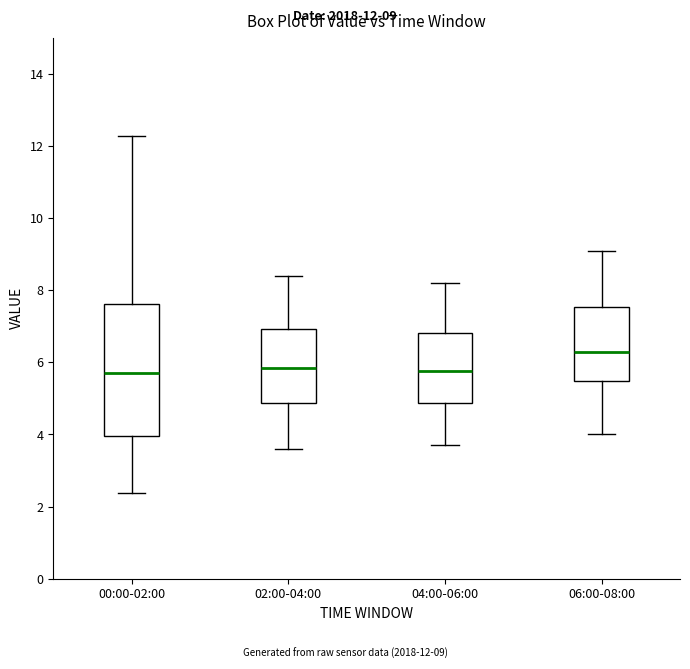

Reading left to right, transcribe this box plot: for each box, give where its median line is, the range the box spans, and where its two whiskers end, as read against the y-axis. The values are not printed on the chart, so give them approximately, as read against the axis.

00:00-02:00: median 5.8, box 4.0 to 7.6, whiskers 2.4 to 12.2
02:00-04:00: median 5.8, box 4.8 to 7.0, whiskers 3.6 to 8.4
04:00-06:00: median 5.8, box 4.8 to 6.8, whiskers 3.8 to 8.2
06:00-08:00: median 6.4, box 5.4 to 7.6, whiskers 4.0 to 9.2